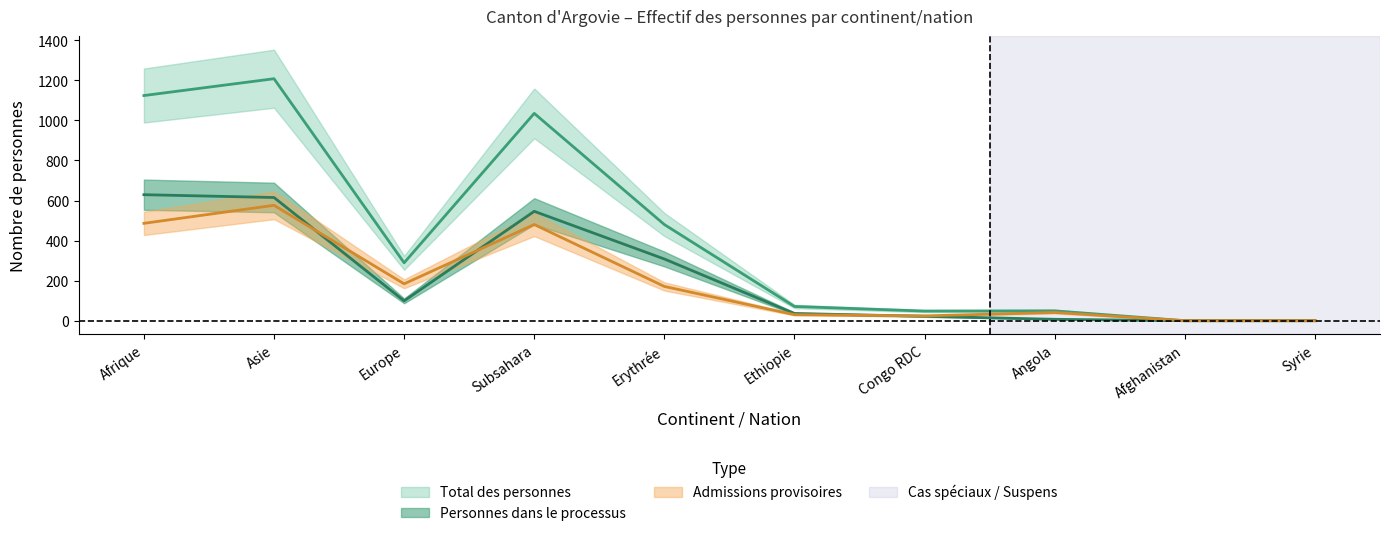

At which category is the sum across all series the highest?

Asie